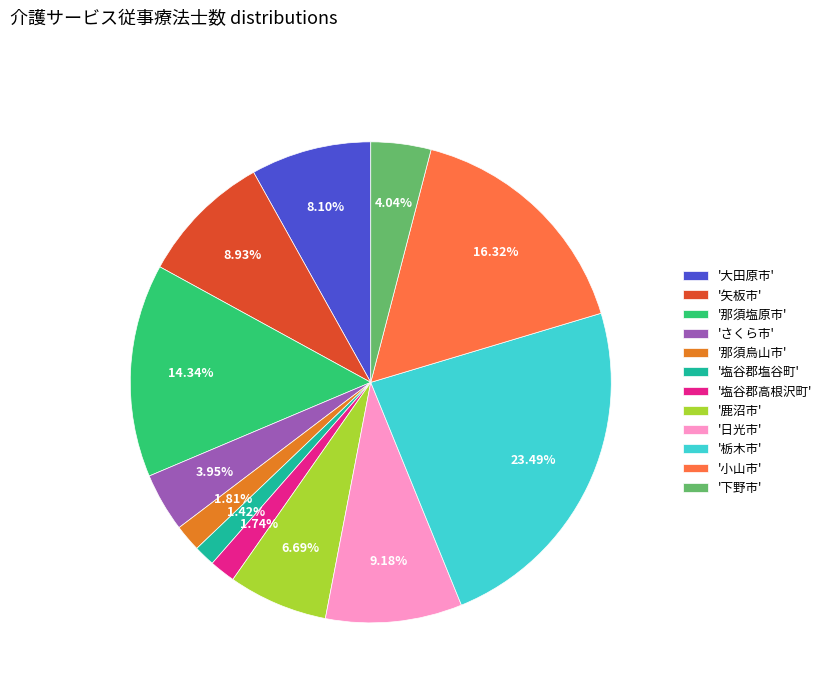

Which category has the biggest portion of the pie?

'栃木市'